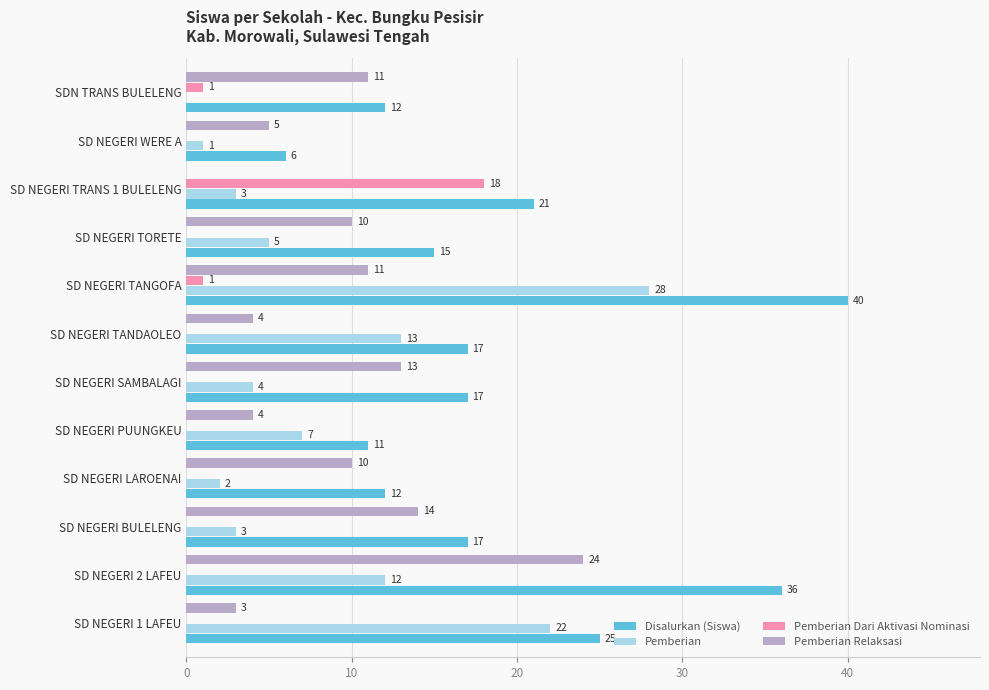

The Pemberian Dari Aktivasi Nominasi series shows -6 at SD NEGERI 1 LAFEU. True or false?

False